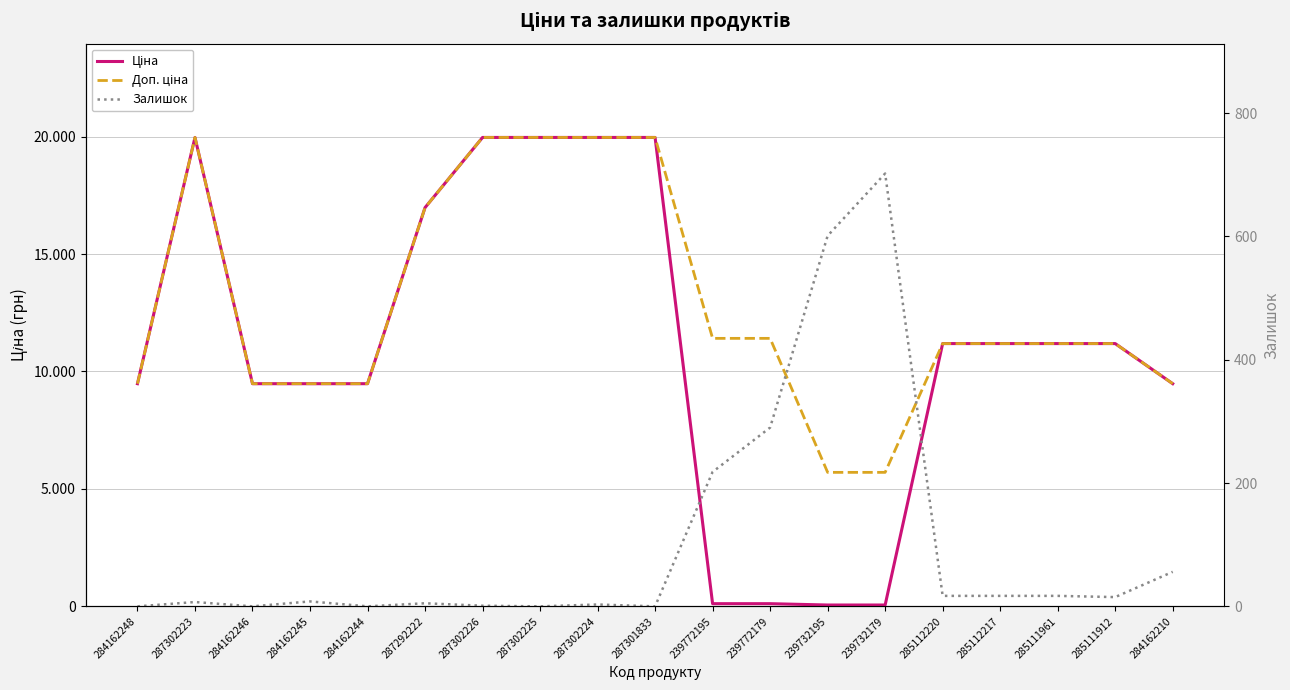

At how many categories does at least one series exceed 156?

19